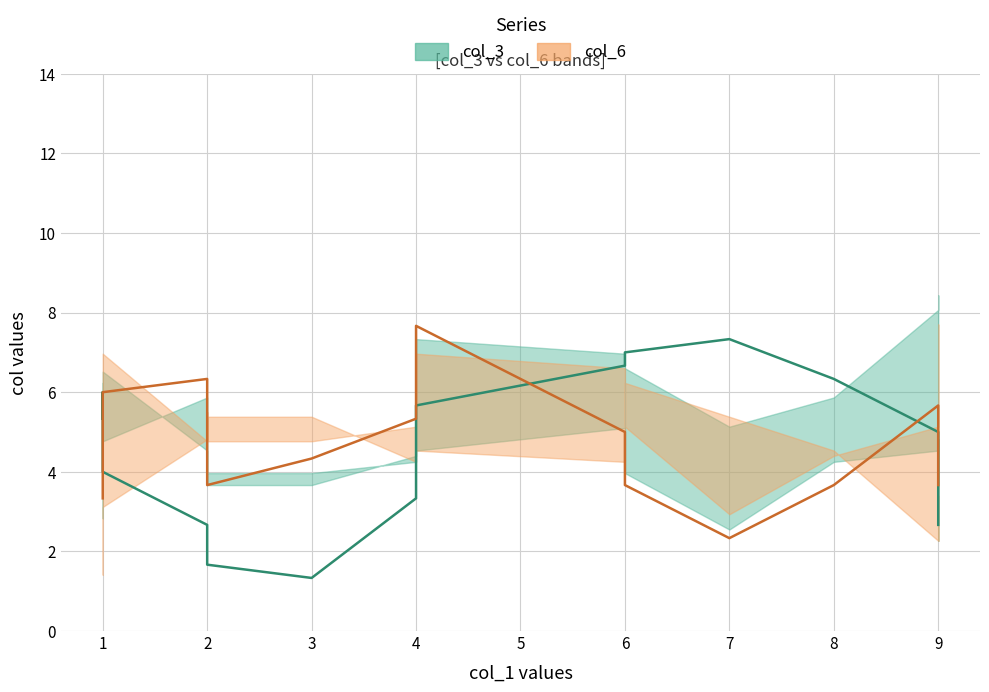

True or false: col_6 has a value of 1.7 at 1.

False